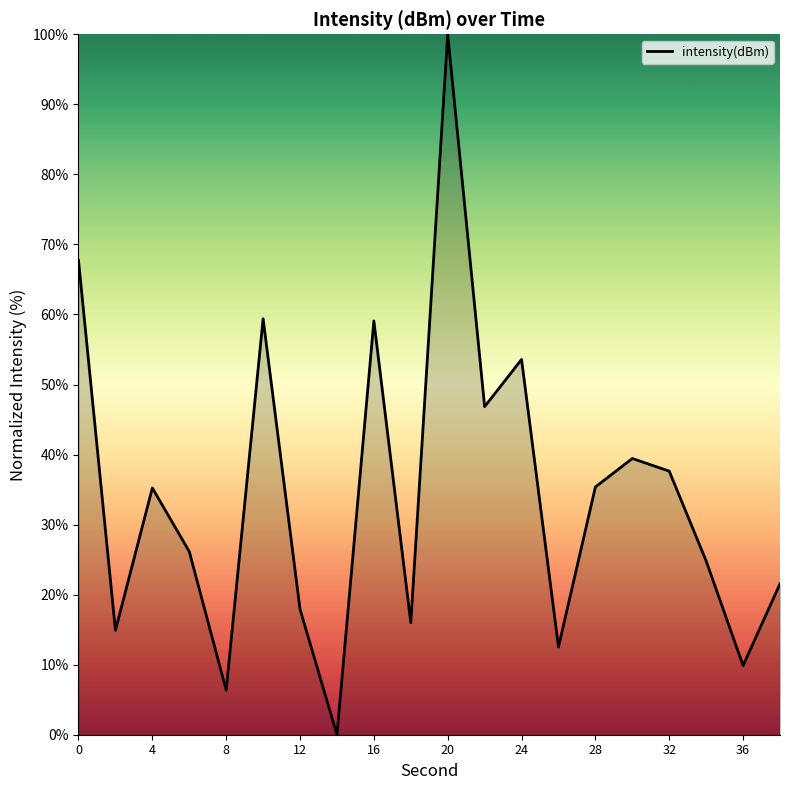

True or false: there are more than 1 points higher than both neighbors.

True